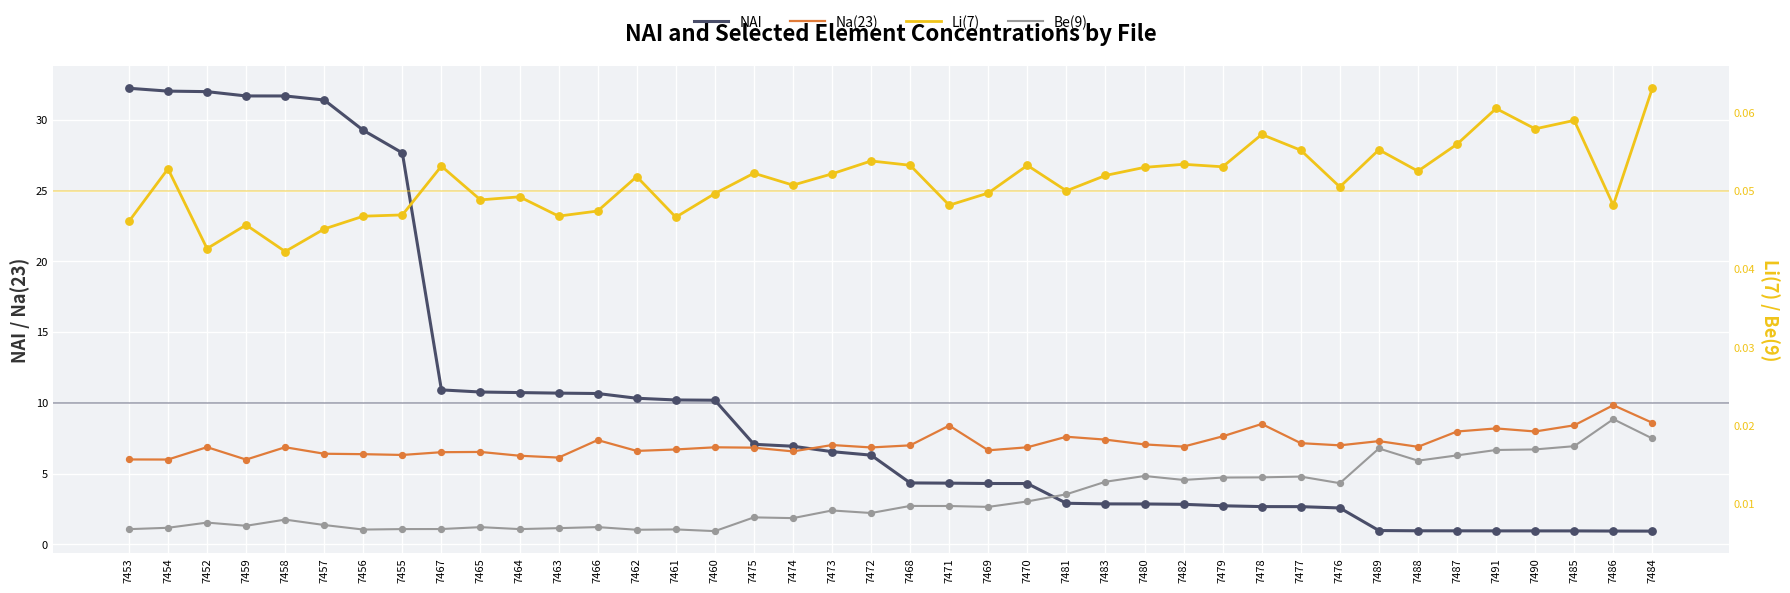

Which series has the largest total across all categories?

NAI